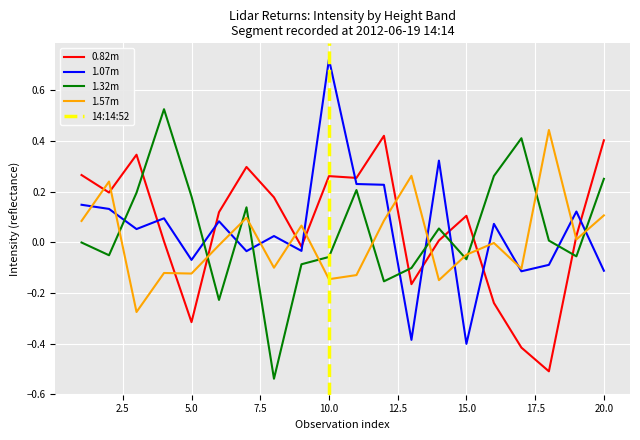

At which label does 1.32m reach its peak?

4